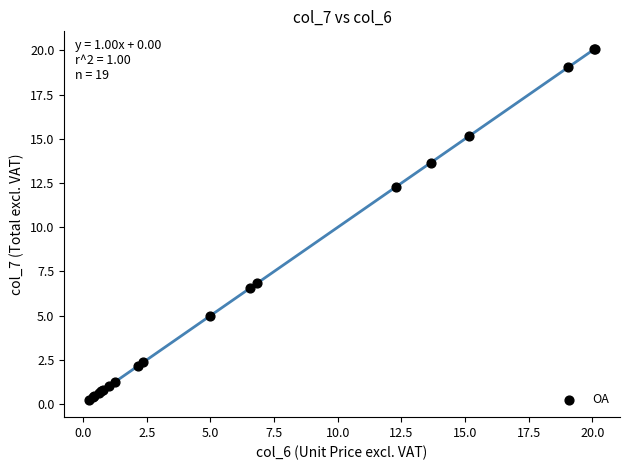

What Y value in the scatter plot is closest to 10?

12.3